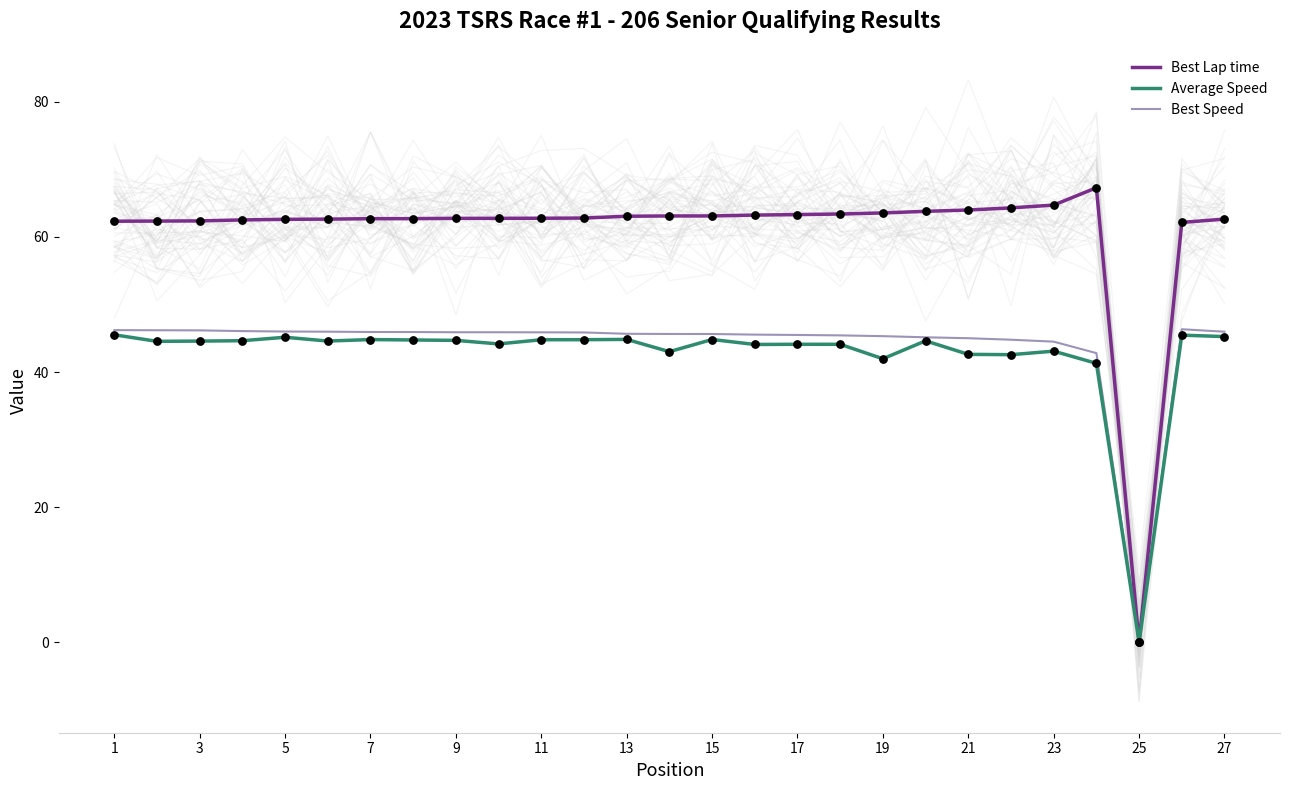

Which series has the largest total across all categories?

Best Lap time